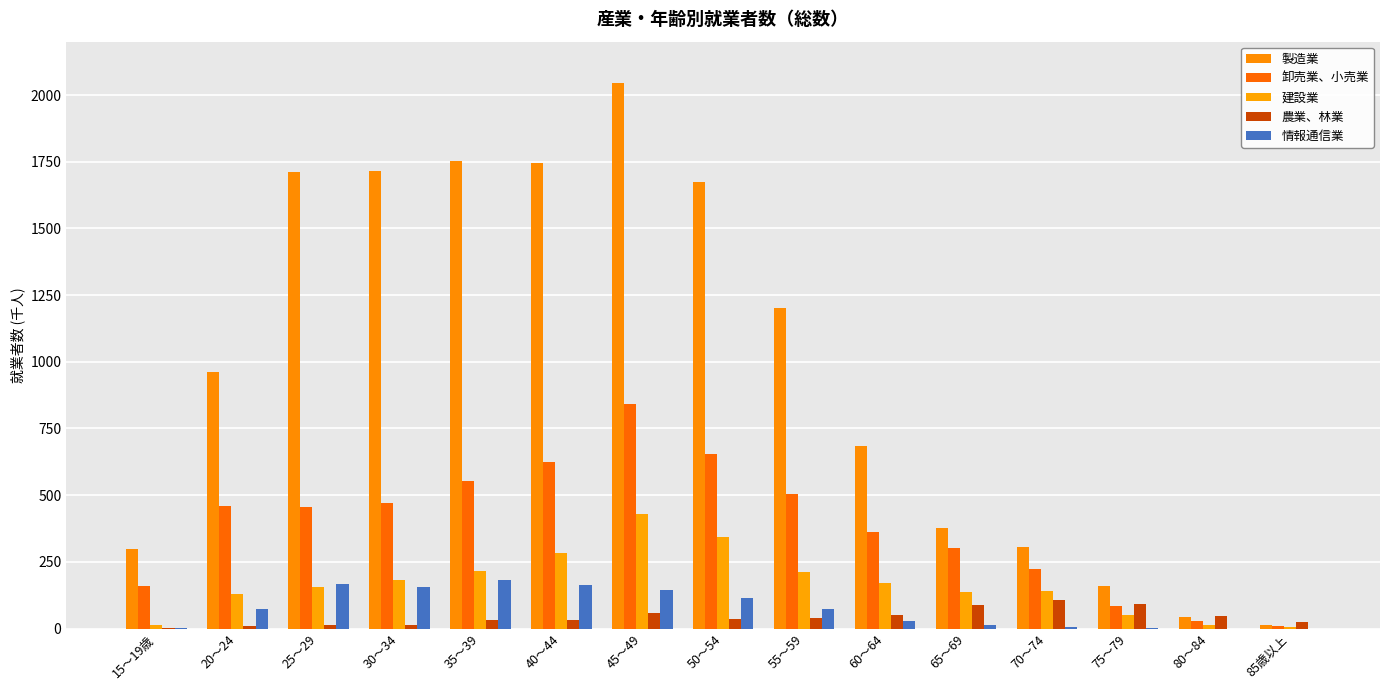

Between 85歳以上 and 45～49, which is larger?

45～49